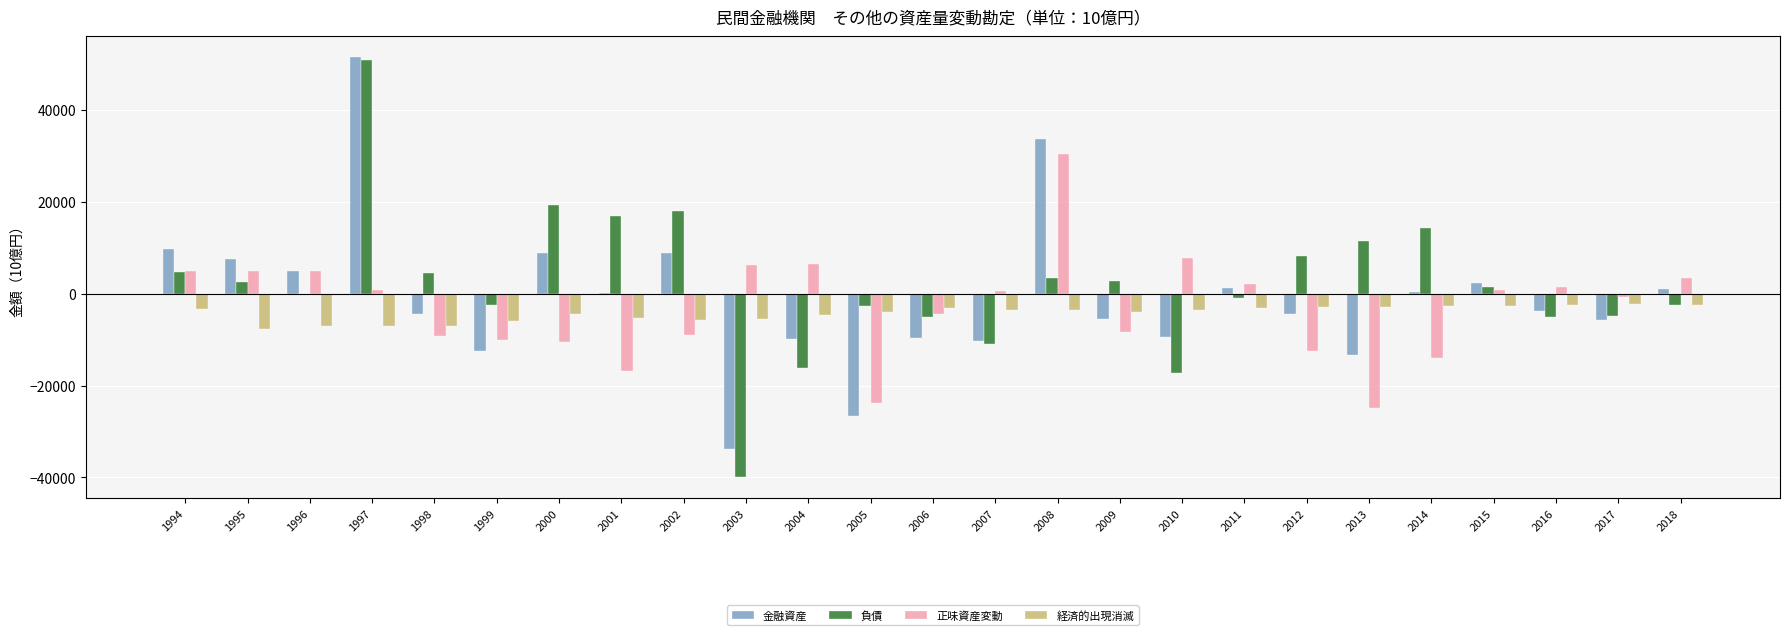

How many values in the 正味資産変動 series exceed 508?

13